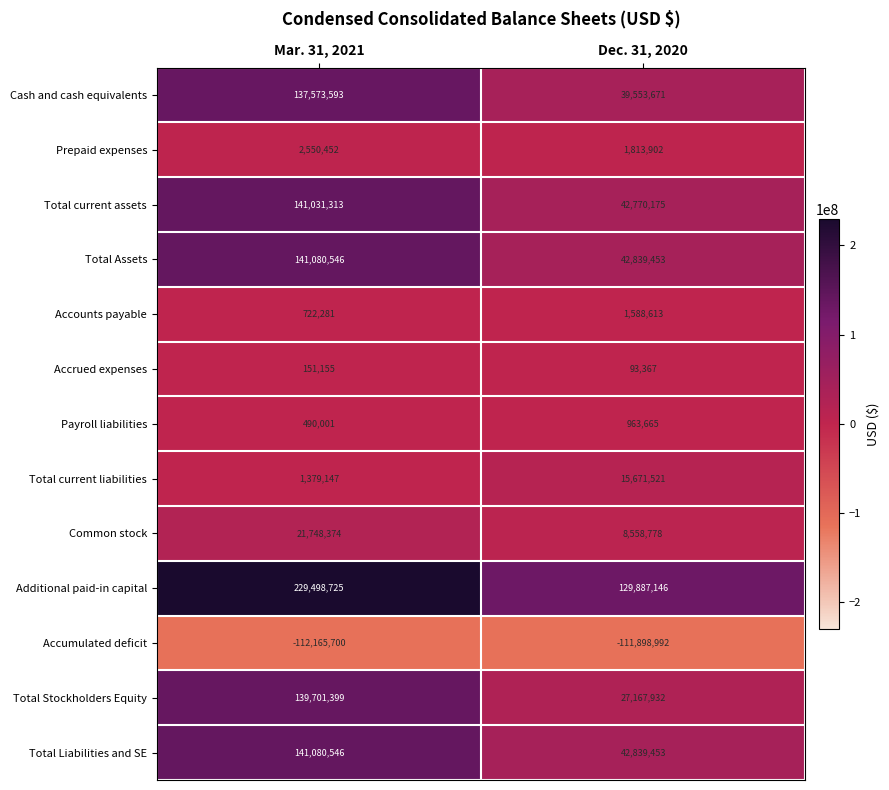

The value of Payroll liabilities at Dec. 31, 2020 is 963665. True or false?

True